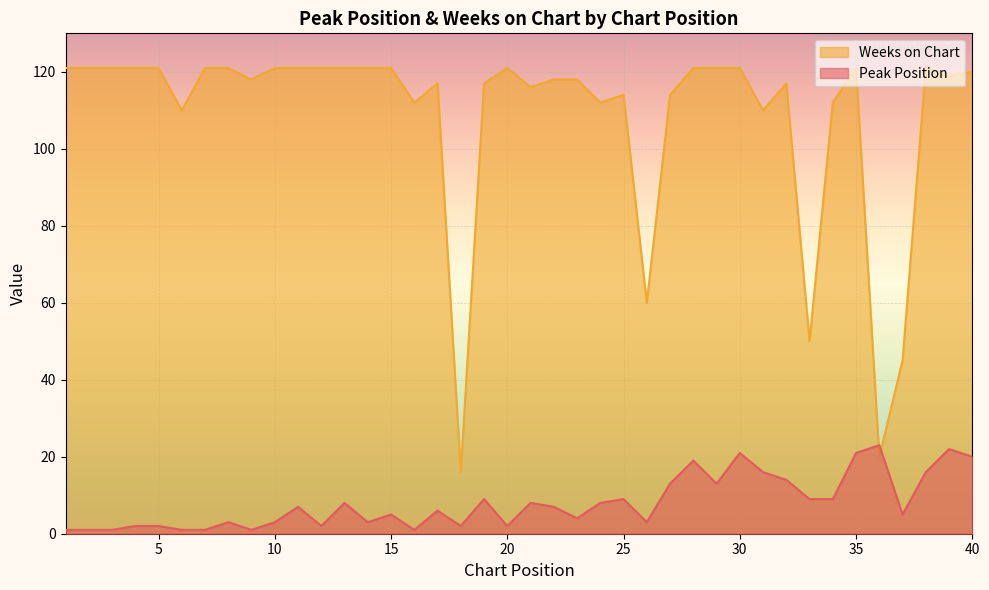

List the labels in order of Weeks on Chart value, largest first.

1, 2, 3, 4, 5, 7, 8, 10, 11, 12, 13, 14, 15, 20, 28, 29, 30, 35, 38, 40, 39, 9, 22, 23, 17, 19, 32, 21, 25, 27, 16, 24, 34, 6, 31, 26, 33, 37, 36, 18